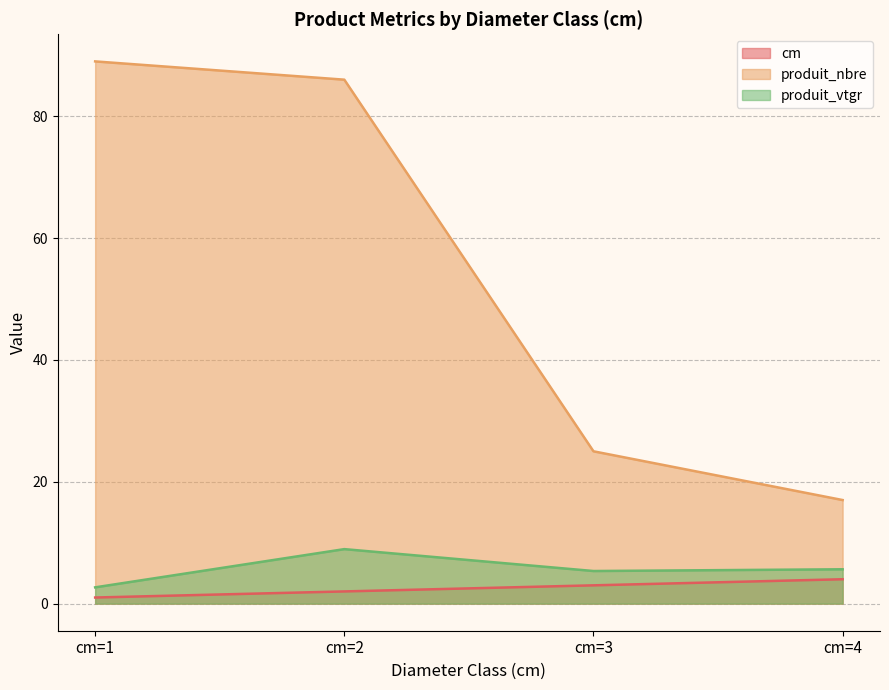

Does the chart have visible grid lines?

Yes